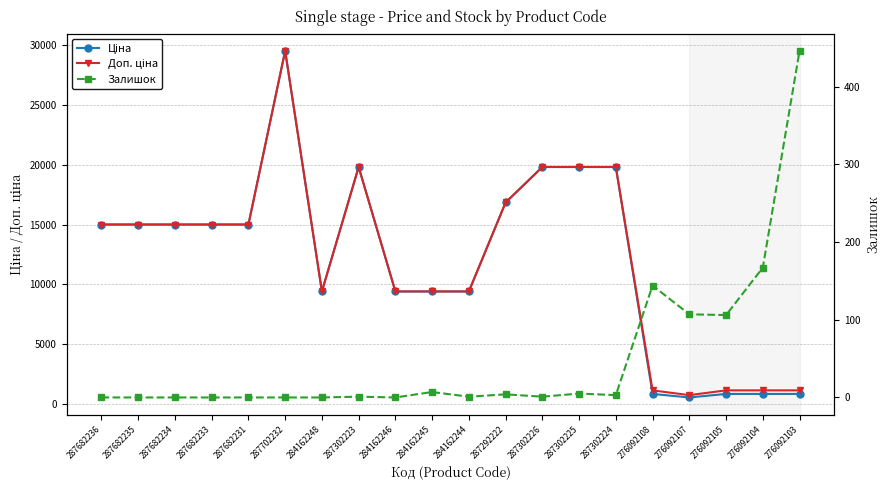

At which label is Залишок closest to 223?

276092104